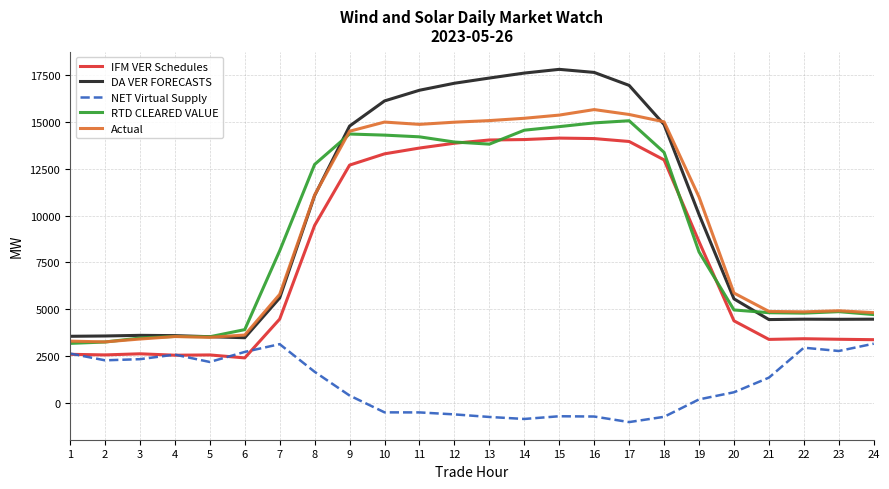

What is the minimum value for Actual?

3254.0